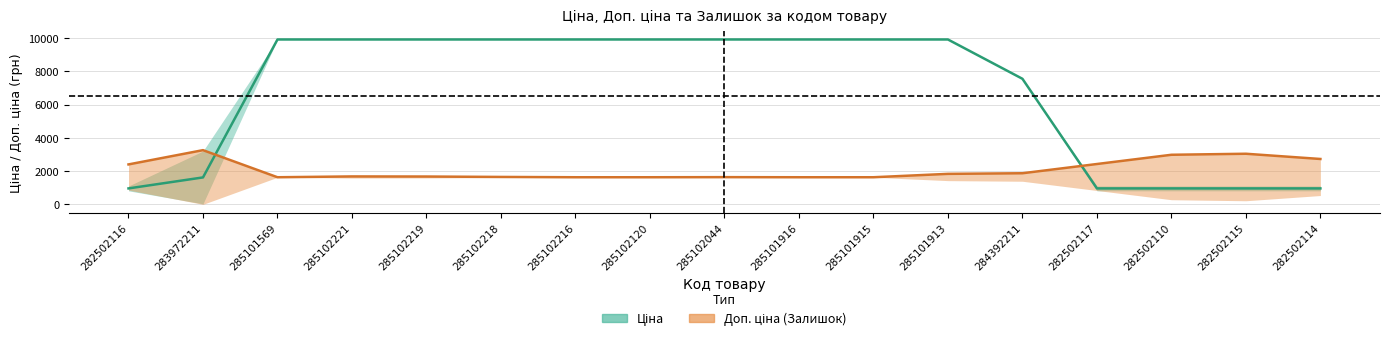

How many series are shown in this chart?

2